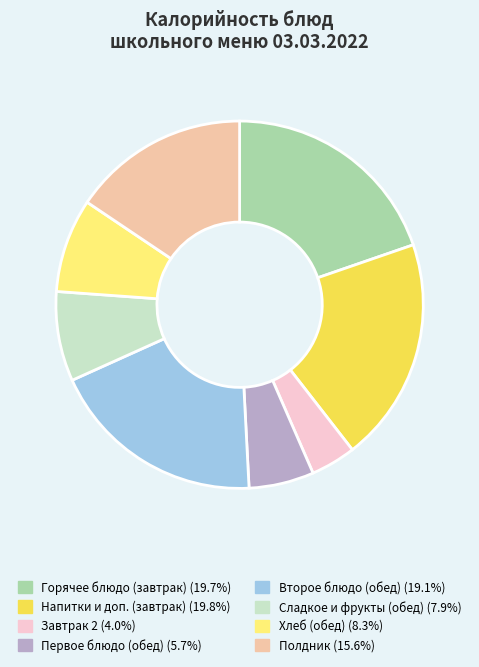

Is there a majority slice in this chart?

No